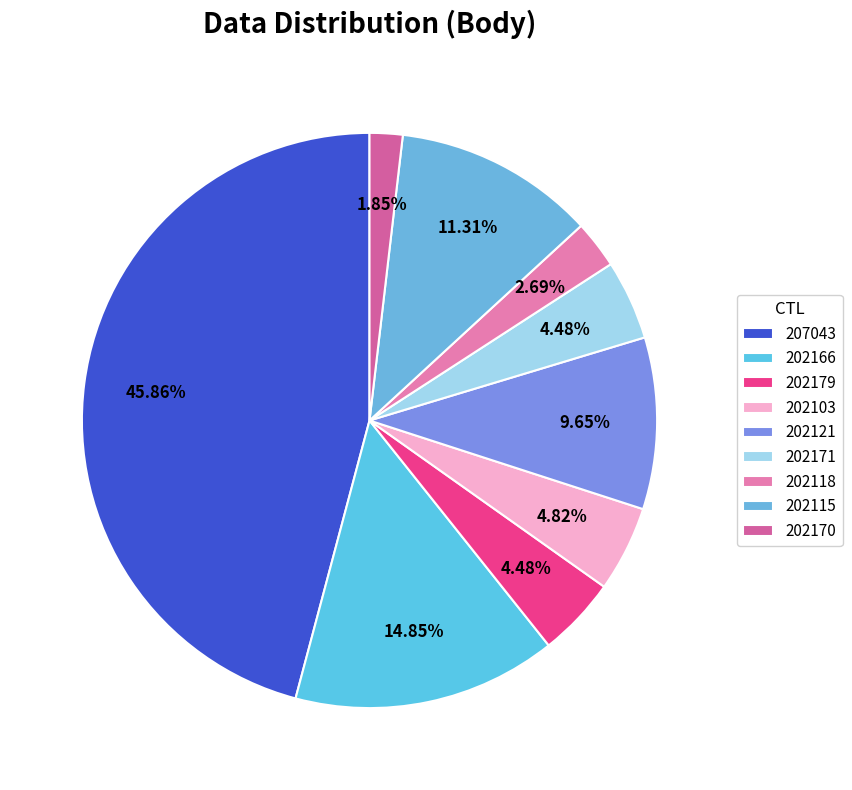

Is it true that 202118 is 3% of the pie?

True